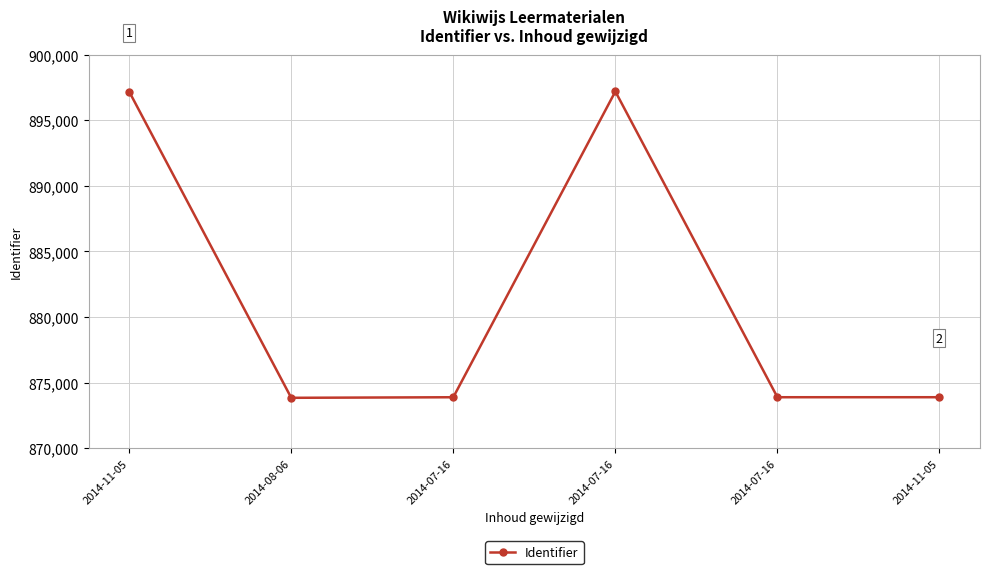

At which category does the data reach its first local valley?

2014-08-06